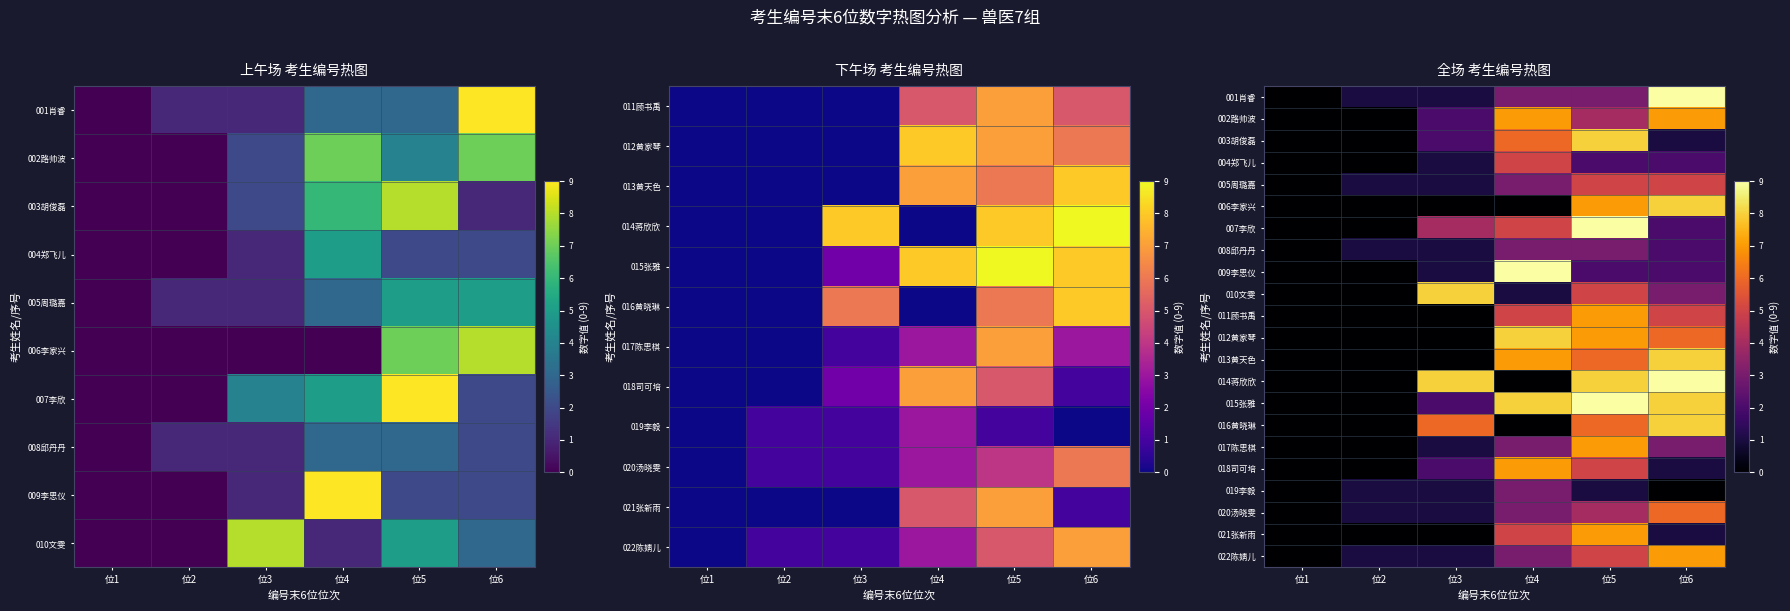

True or false: 022陈婧儿 has a value of 4 at 位1.

False